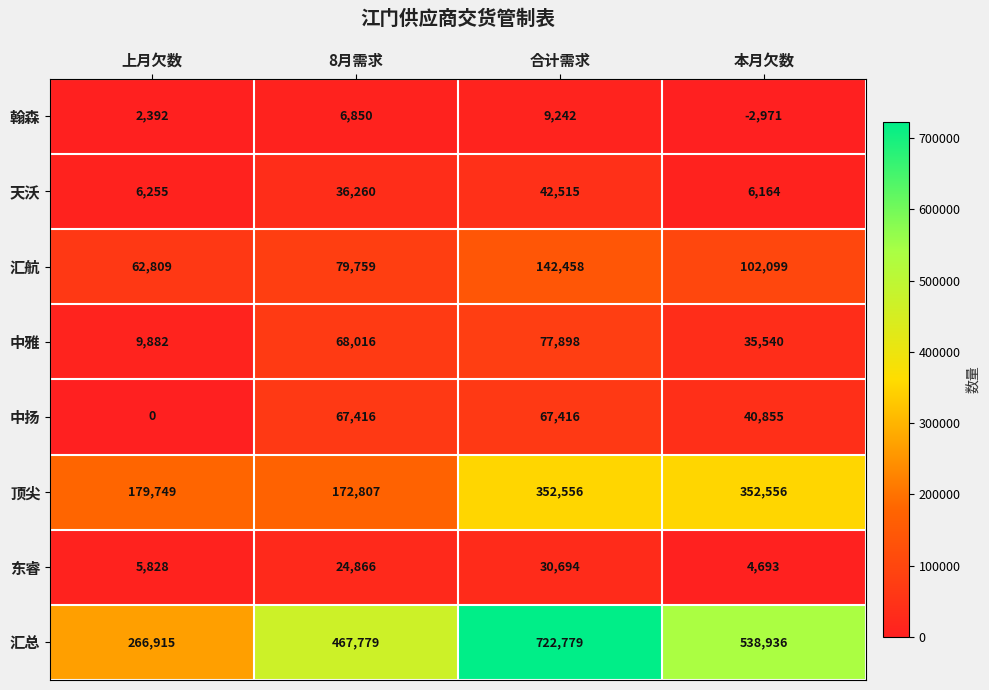

How many data points does each series have?

4